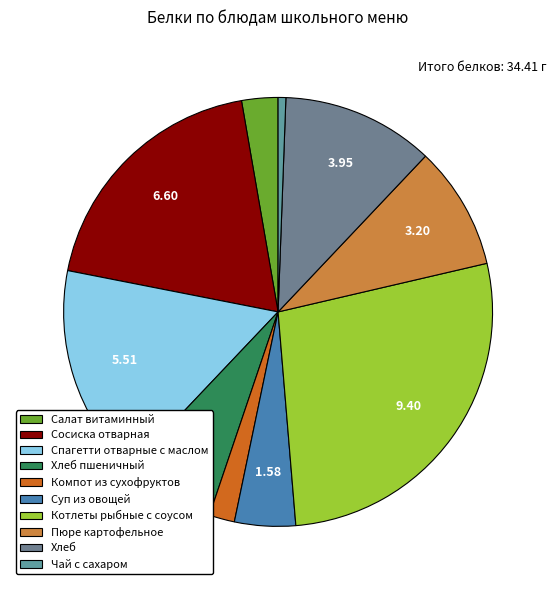

Do Суп из овощей and Салат витаминный together represent more than half of the pie?

No